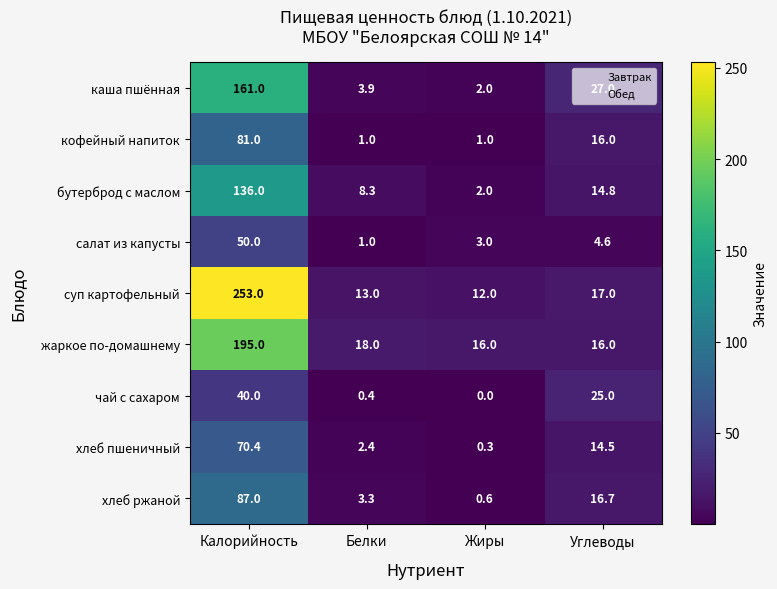

What is the total value across all series at Углеводы?

151.6